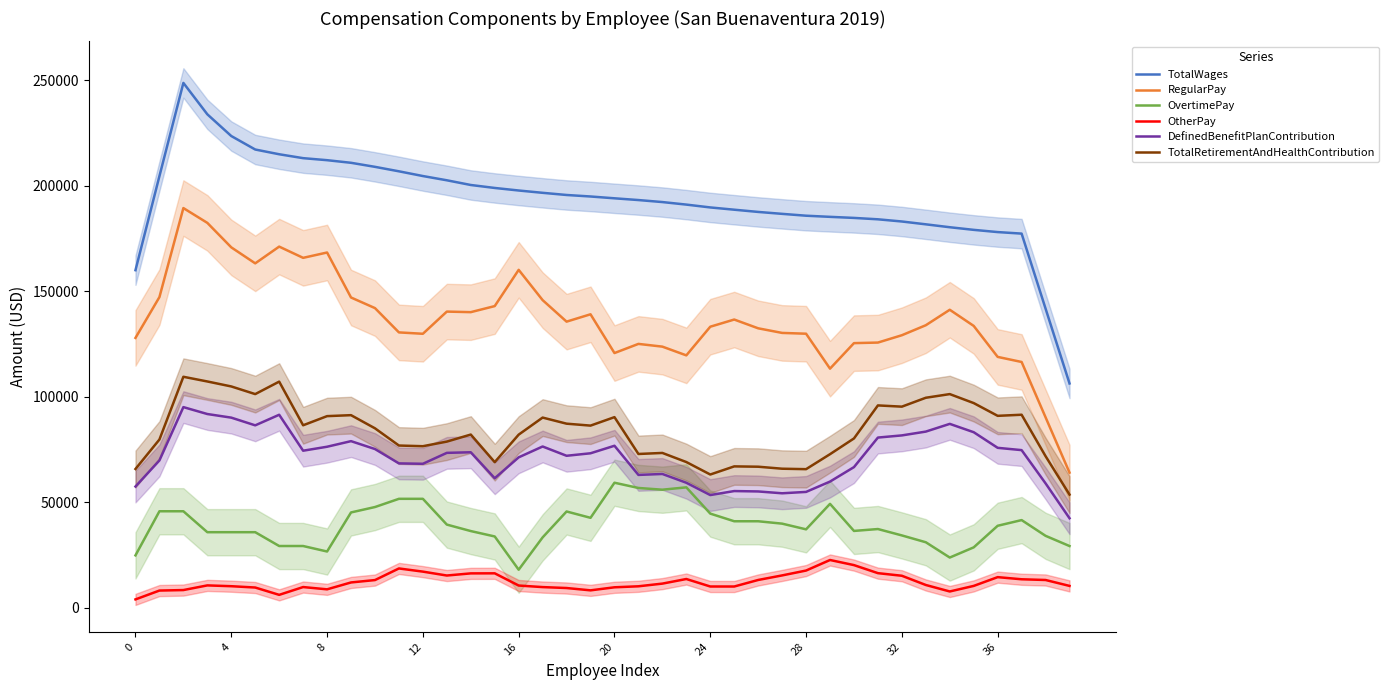

True or false: DefinedBenefitPlanContribution and OtherPay cross at least once.

False